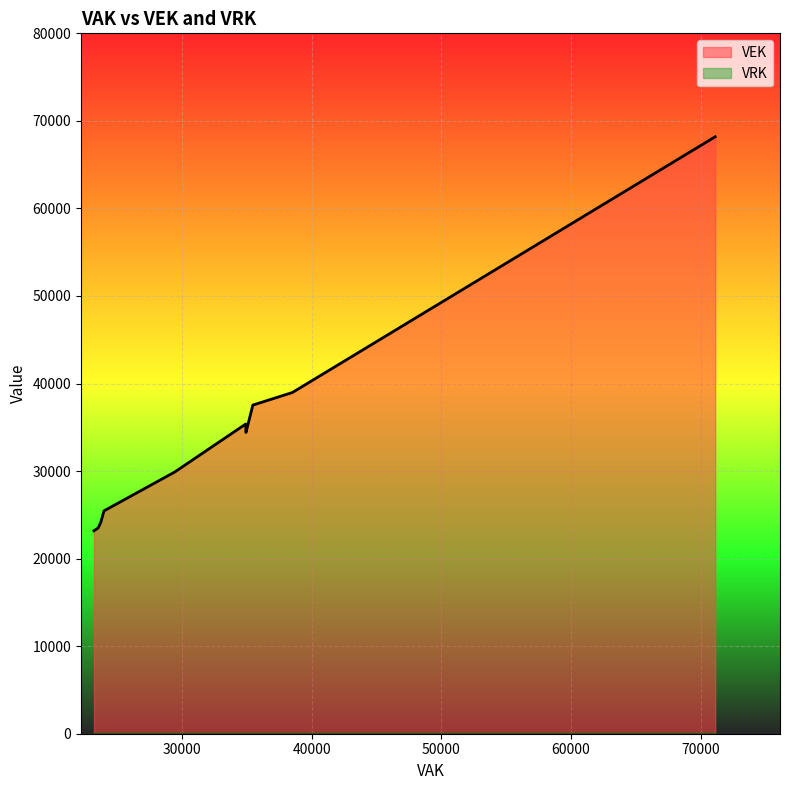

Is it true that VEK equals 8488 at 2020 1ste aanpassing goedgekeurd?

False